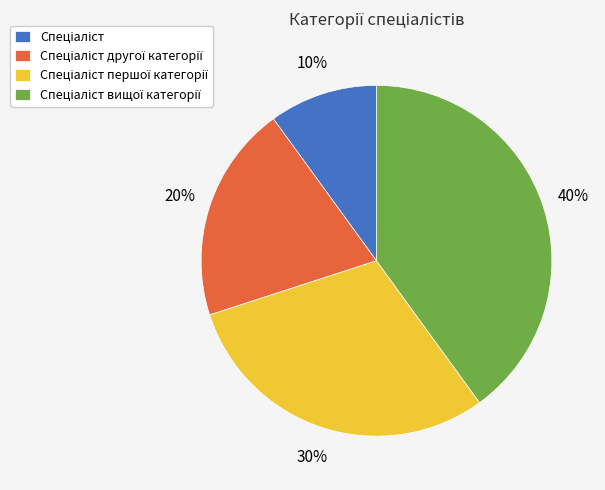

Is there any slice that represents more than half of the pie?

No